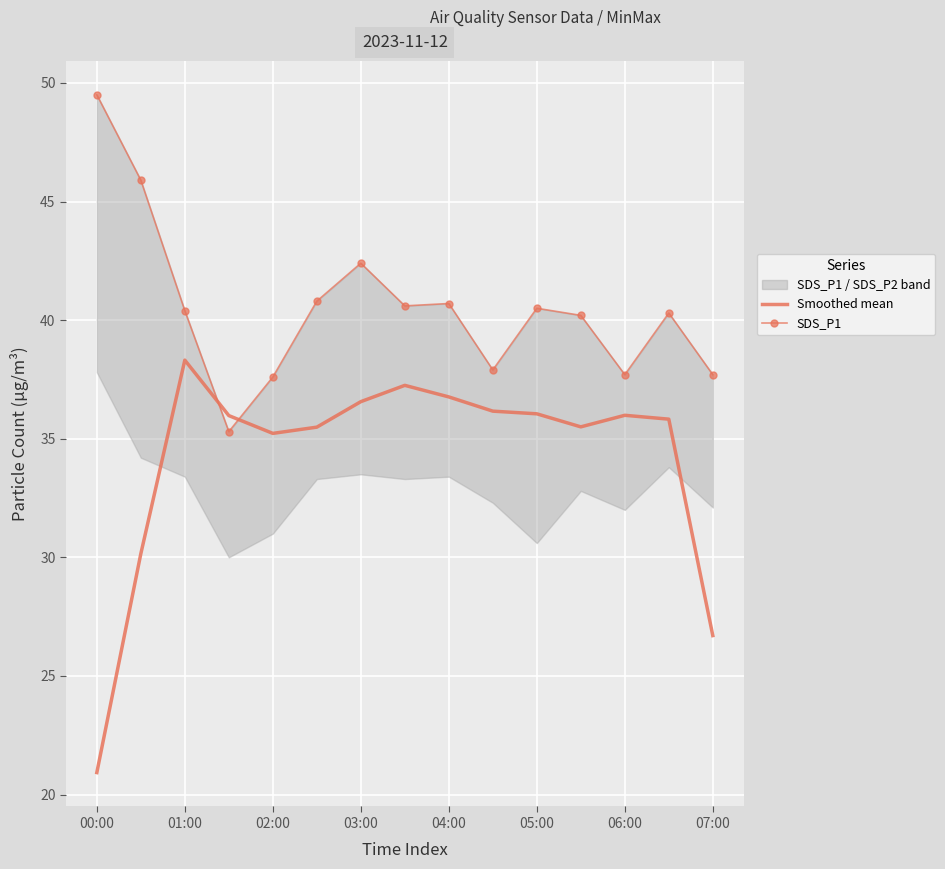

How many values in the Smoothed mean series exceed 35?

12